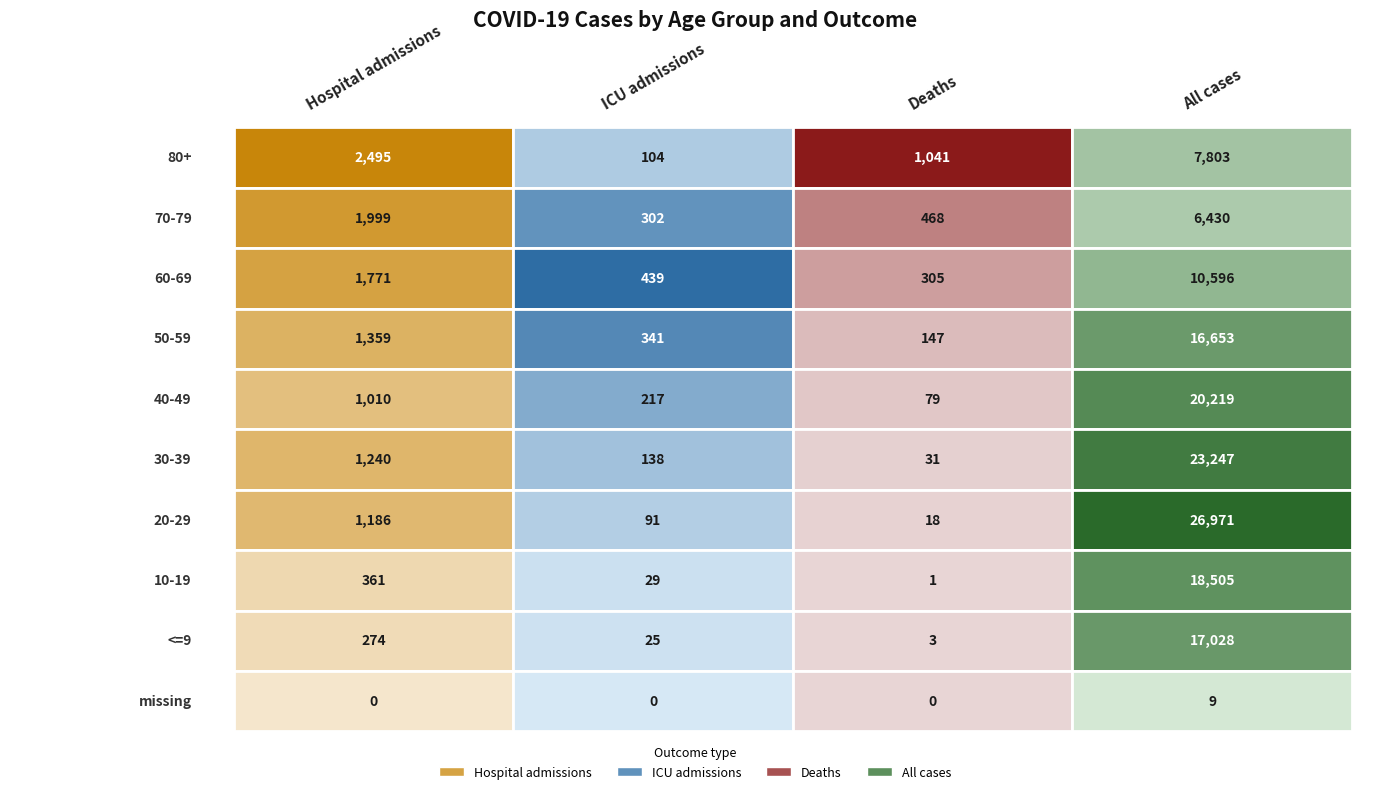

What is the difference between the second highest and minimum values in the ICU admissions series?

341